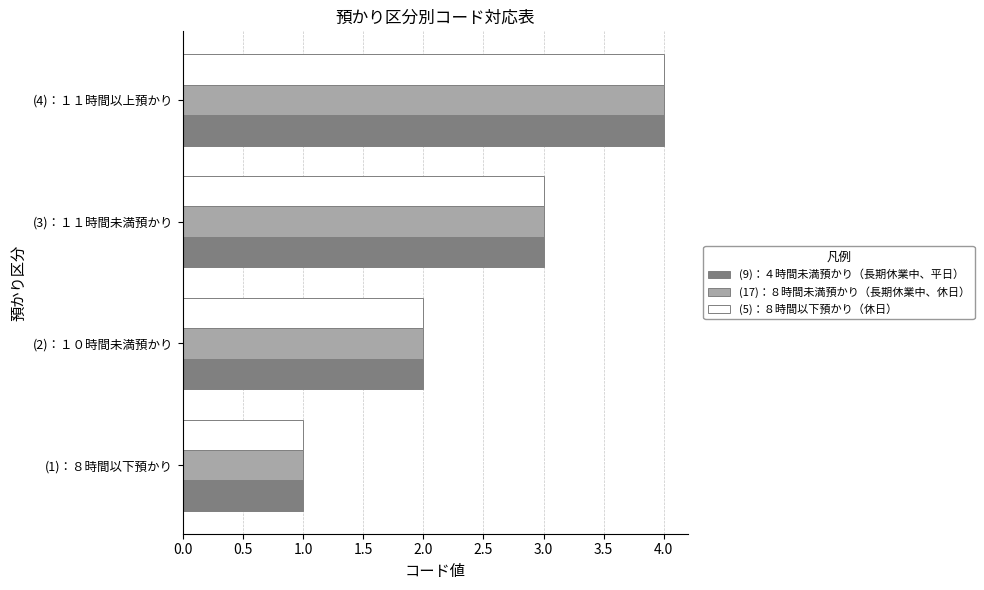

What are all the series names shown in the legend?

(9)：４時間未満預かり（長期休業中、平日）, (17)：８時間未満預かり（長期休業中、休日）, (5)：８時間以下預かり（休日）